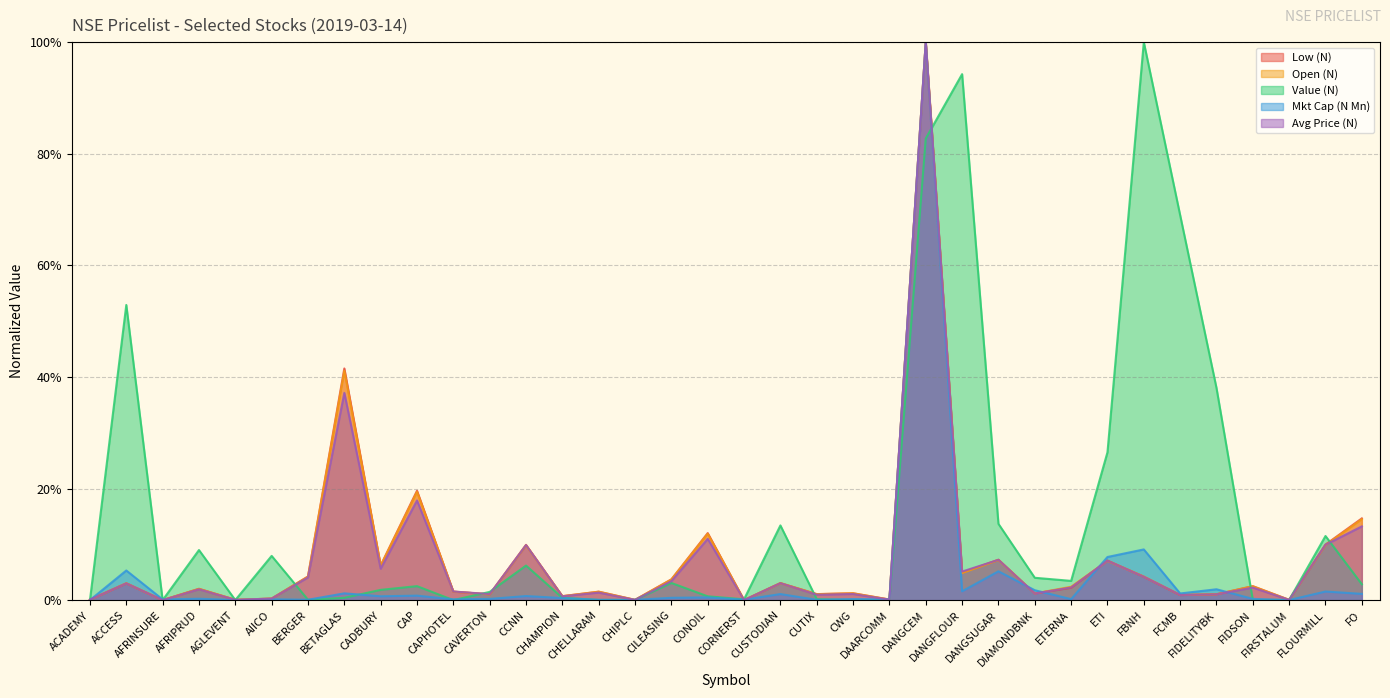

How many intersections are there between Avg Price (N) and Value (N)?

14